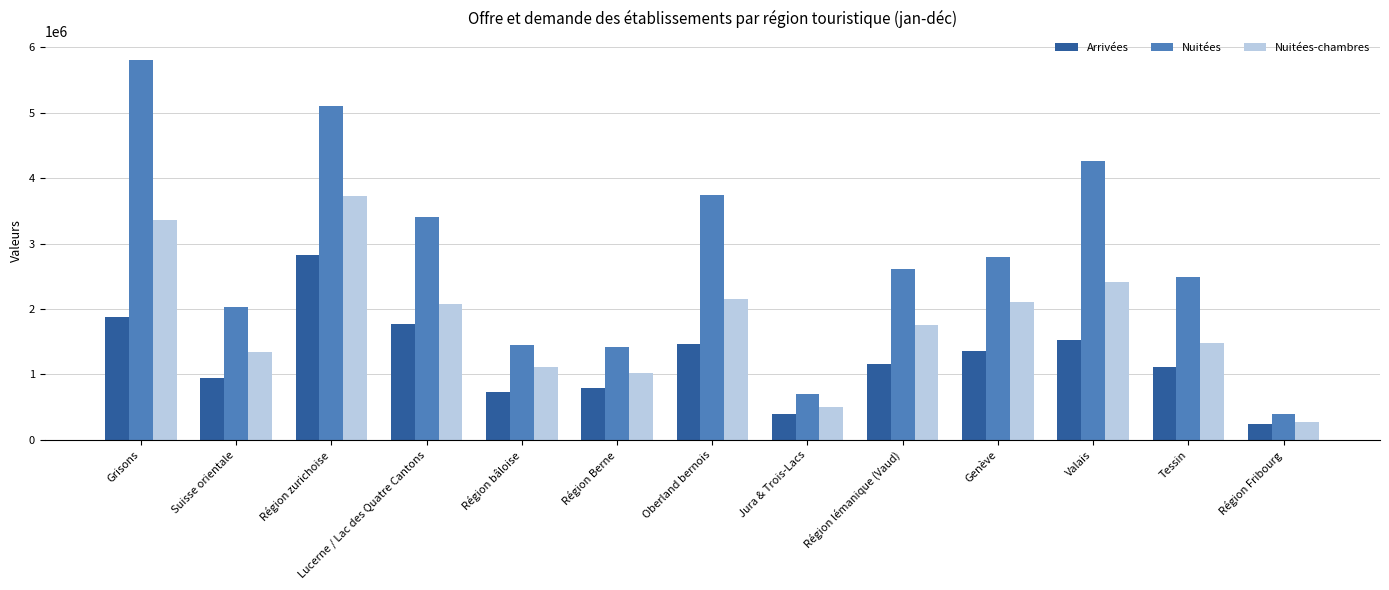

What is the spread (max minus min) of values at Genève?

1446441